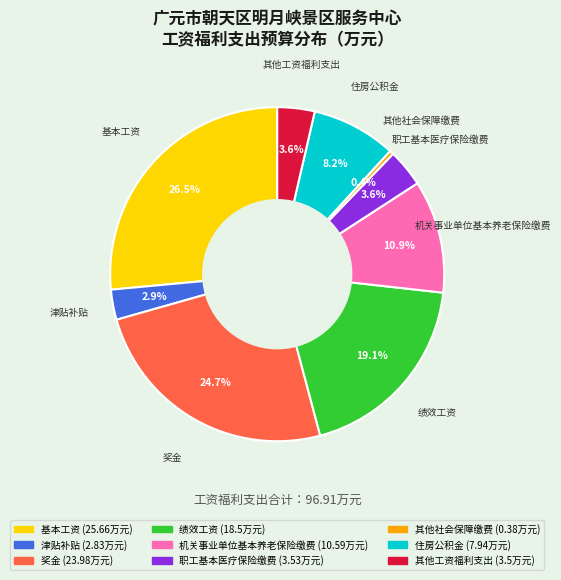

Is there a majority slice in this chart?

No